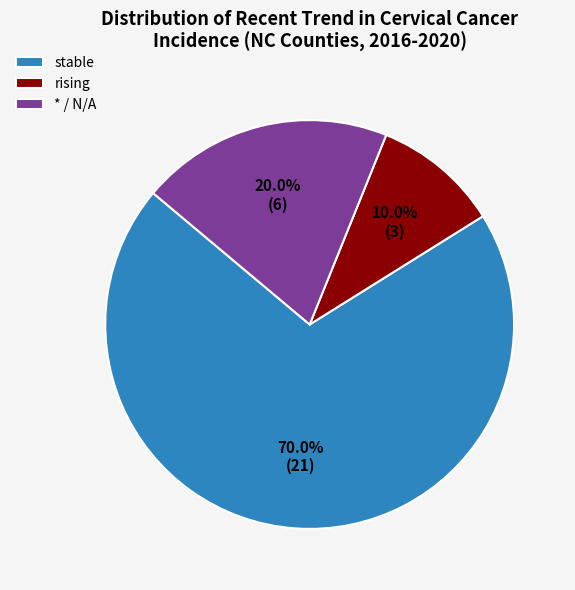

How many slices are in this pie chart?

3